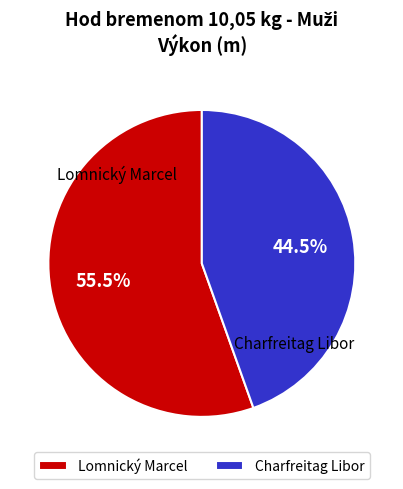

Between Charfreitag Libor and Lomnický Marcel, which is larger?

Lomnický Marcel